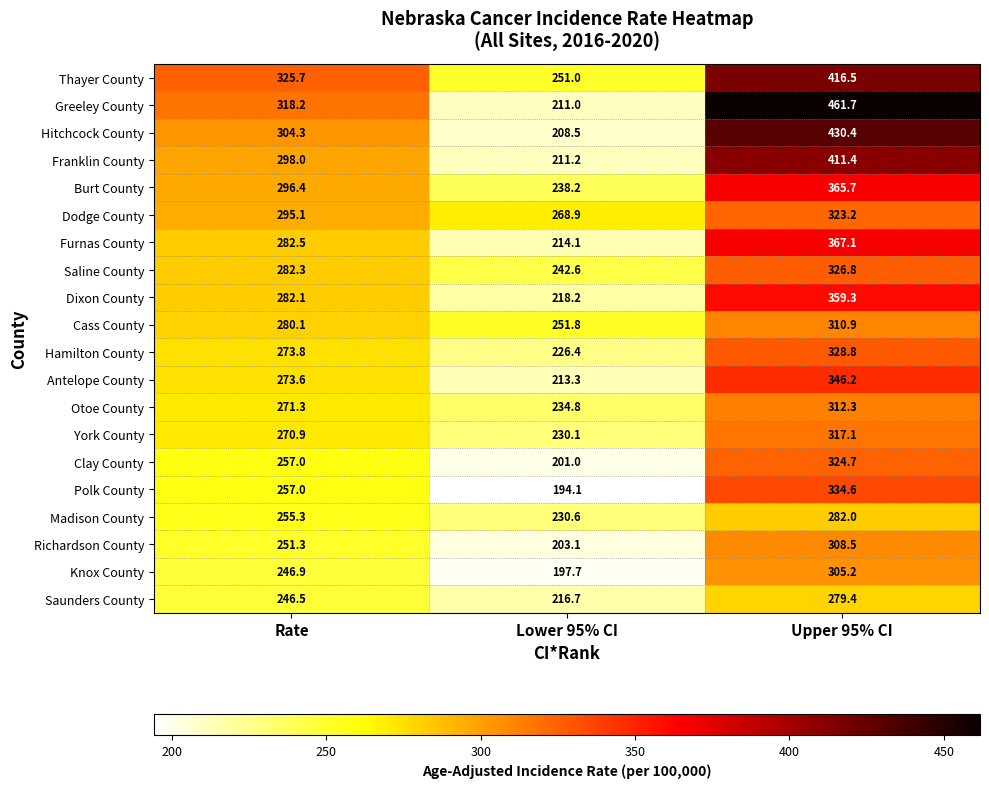

Where does the Knox County series first go above 246?

Rate